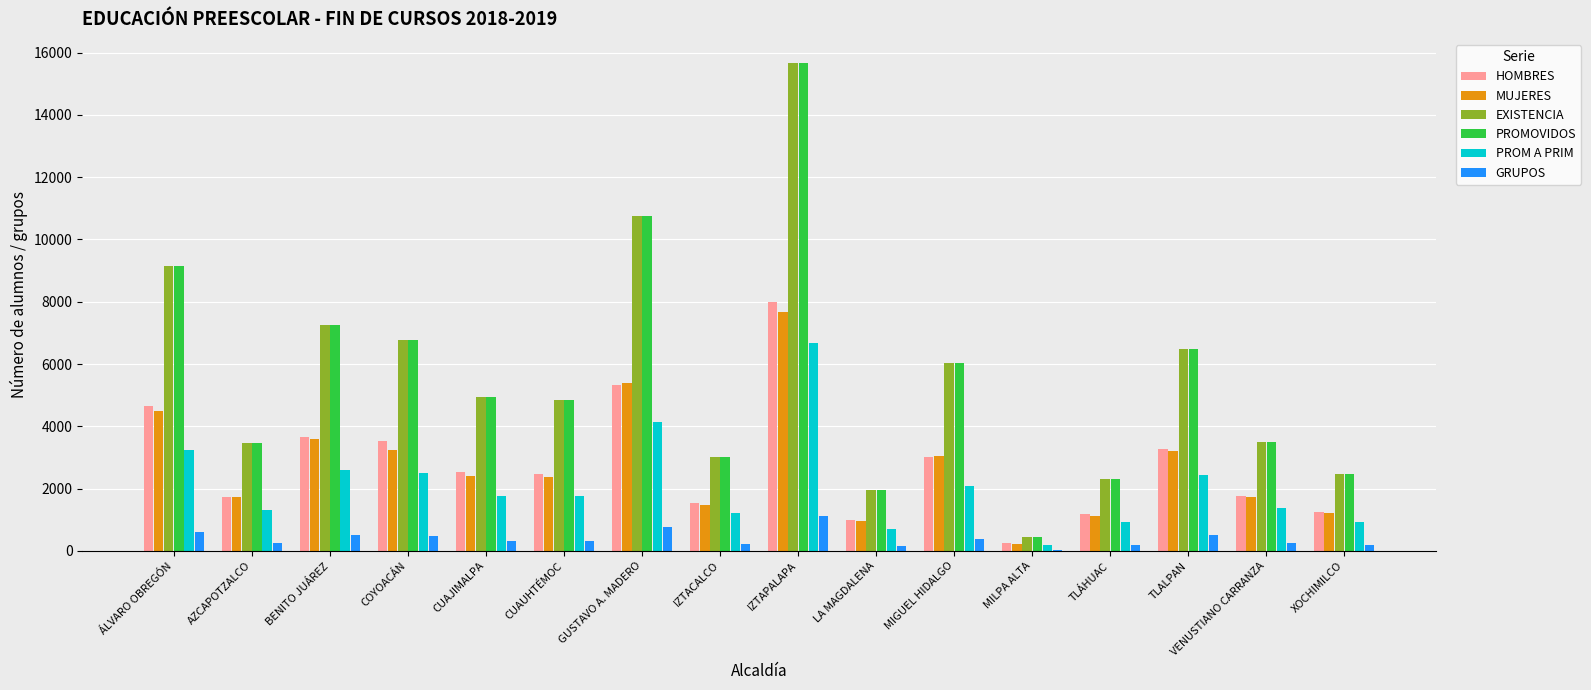

At which category is the sum across all series the highest?

IZTAPALAPA